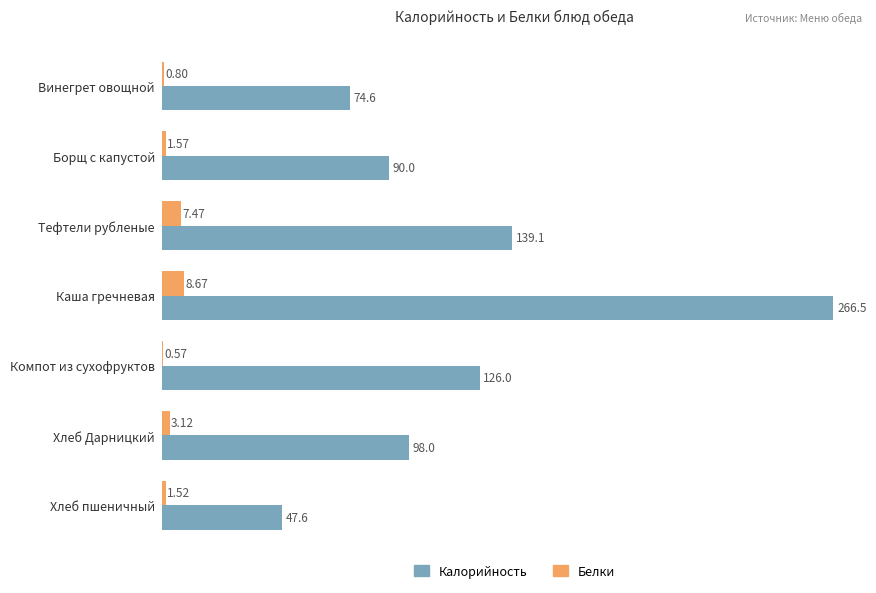

Which series changed the most between Компот из сухофруктов and Хлеб Дарницкий?

Калорийность